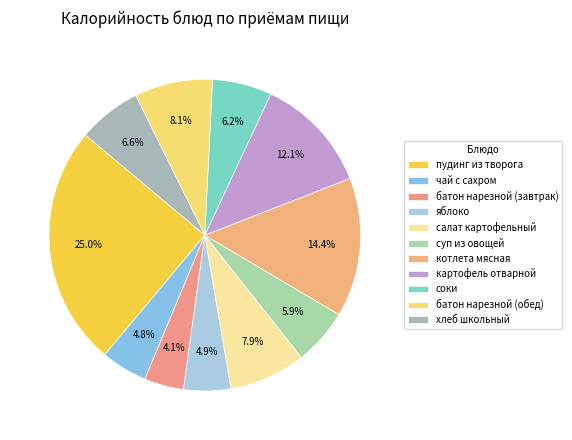

To the nearest percent, what is the difference between the largest and smallest slice percentages?

21%